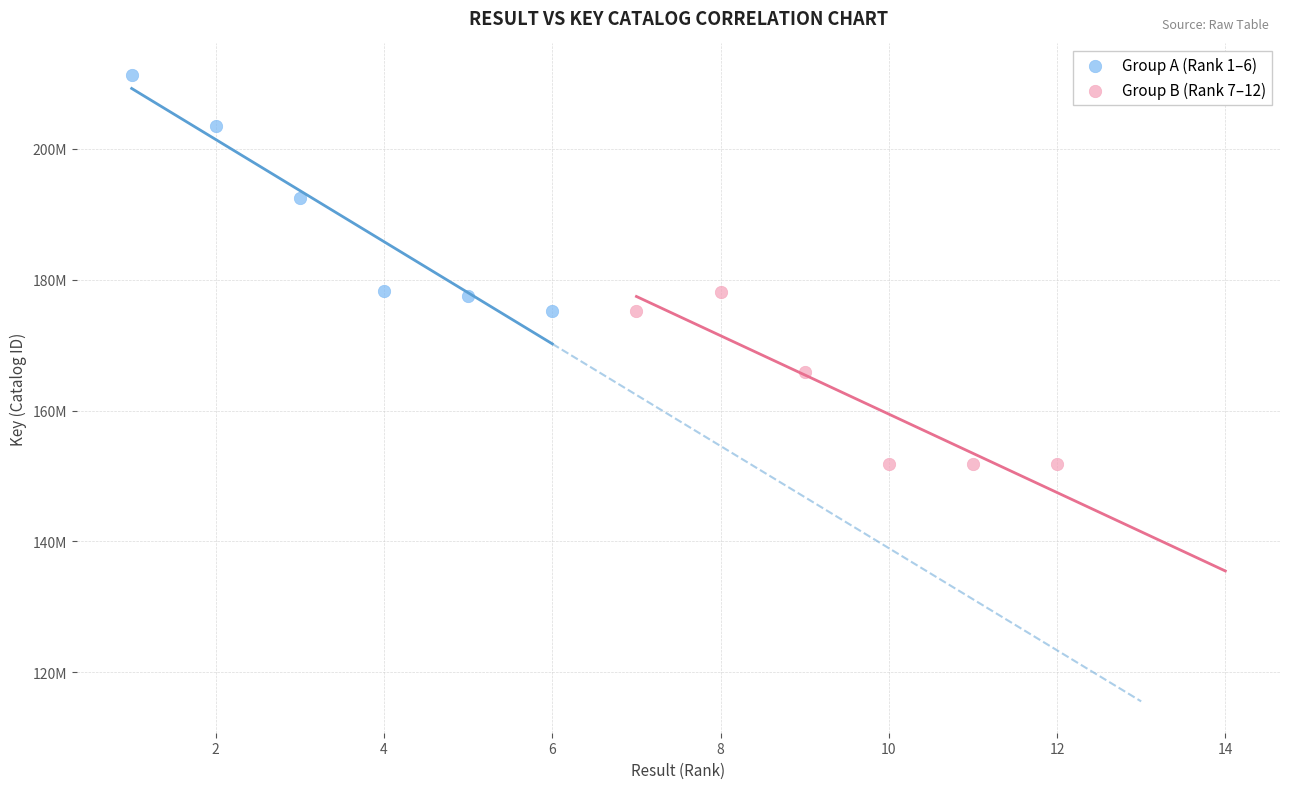

What are all the series names shown in the legend?

Group A (Rank 1–6), Group B (Rank 7–12)